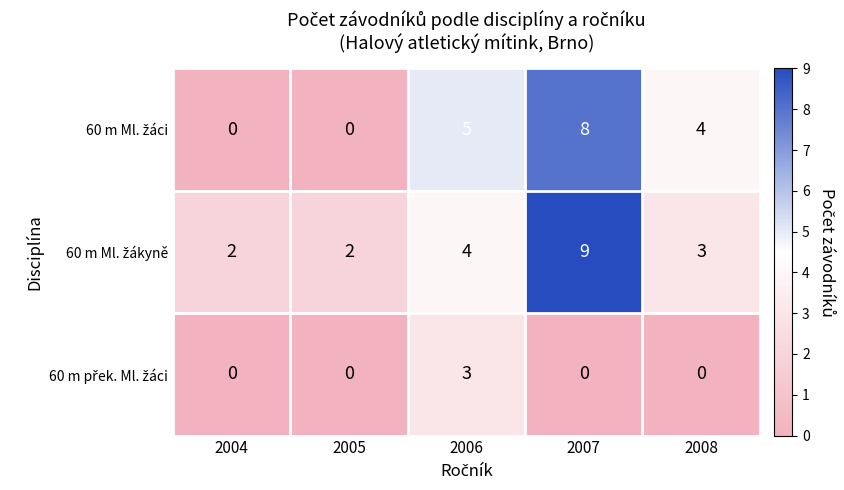

What is the greatest value displayed?

9